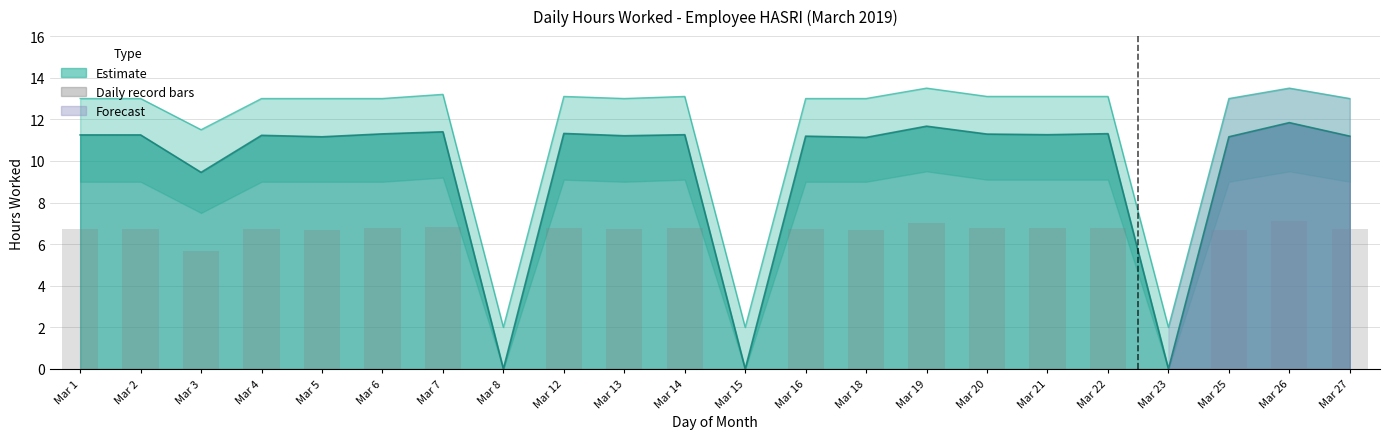

What is the sum of all values?

127.7